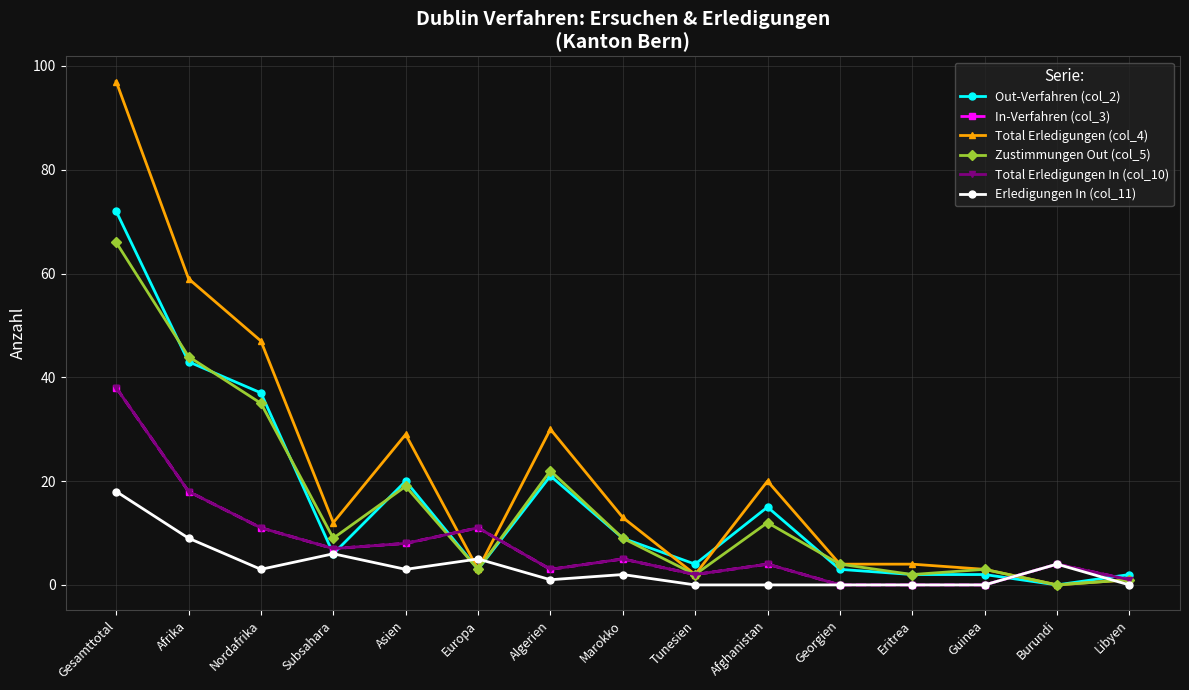

The In-Verfahren (col_3) series shows 11 at Europa. True or false?

True